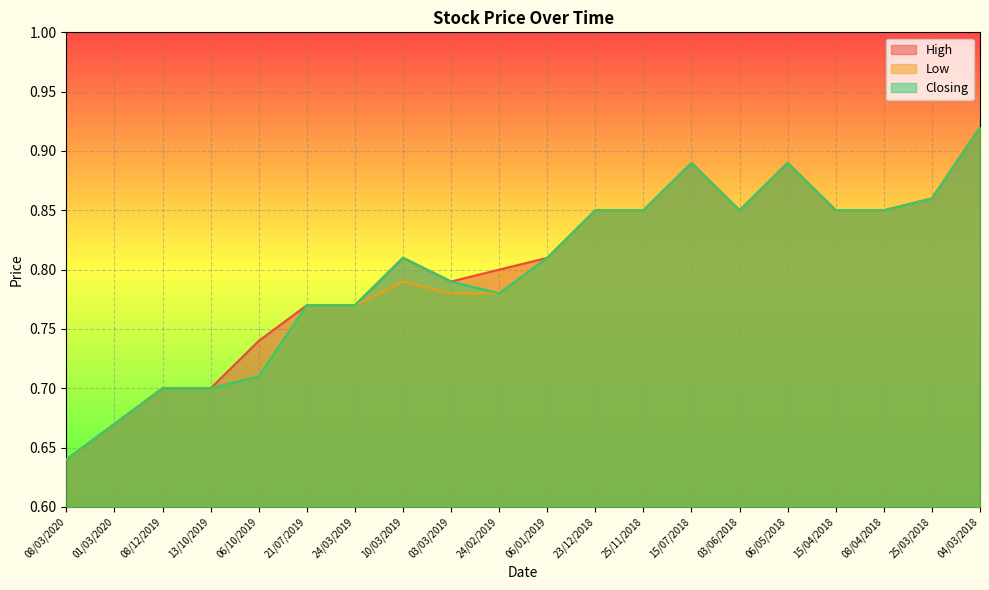

Is the value of Low at 06/01/2019 greater than the value of High at 21/07/2019?

Yes